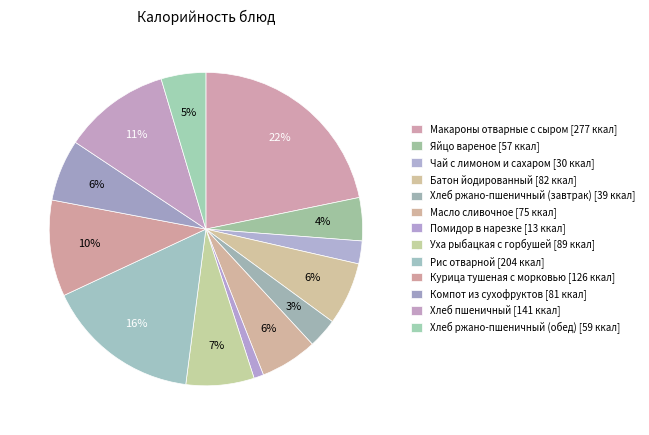

Count the number of slices in the pie.

13